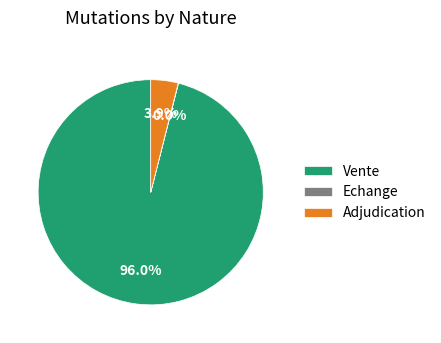

Combined, what portion of the pie is Adjudication and Vente?

100.0%